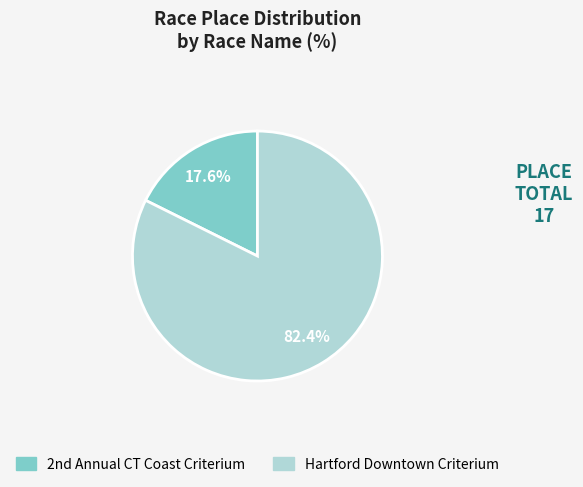

What is the majority slice?

Hartford Downtown Criterium